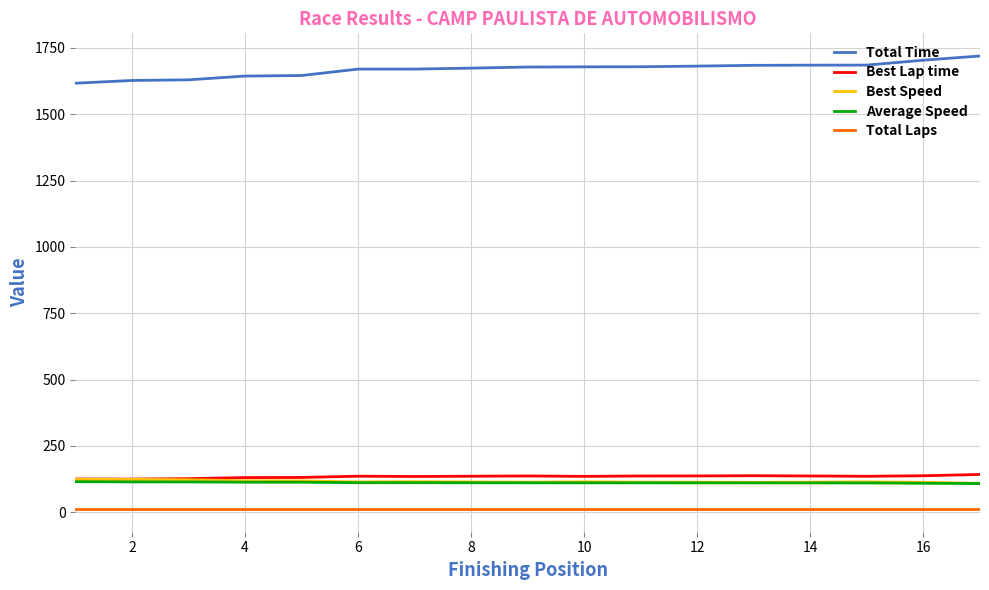

What is the maximum value shown in the chart?

1719.3